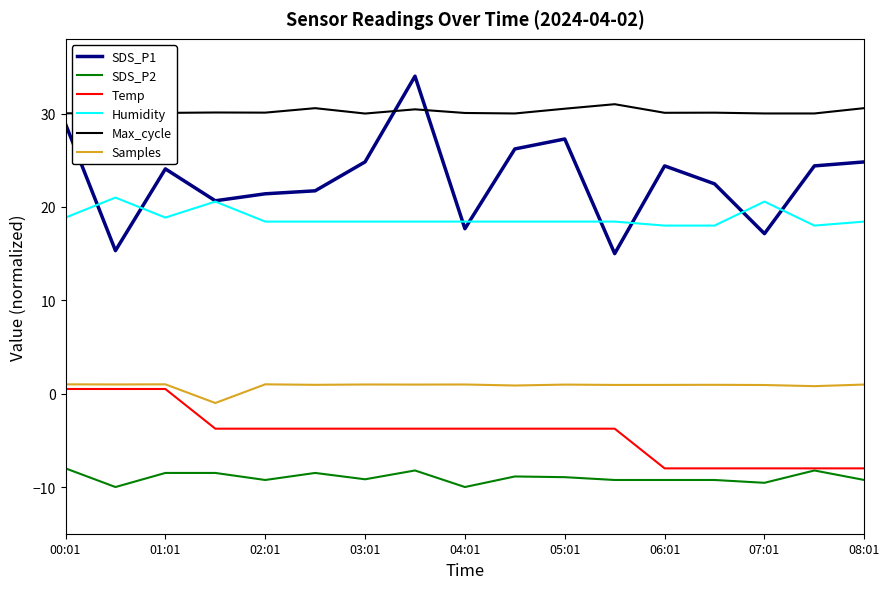

Which series has the largest range (max minus min)?

SDS_P1